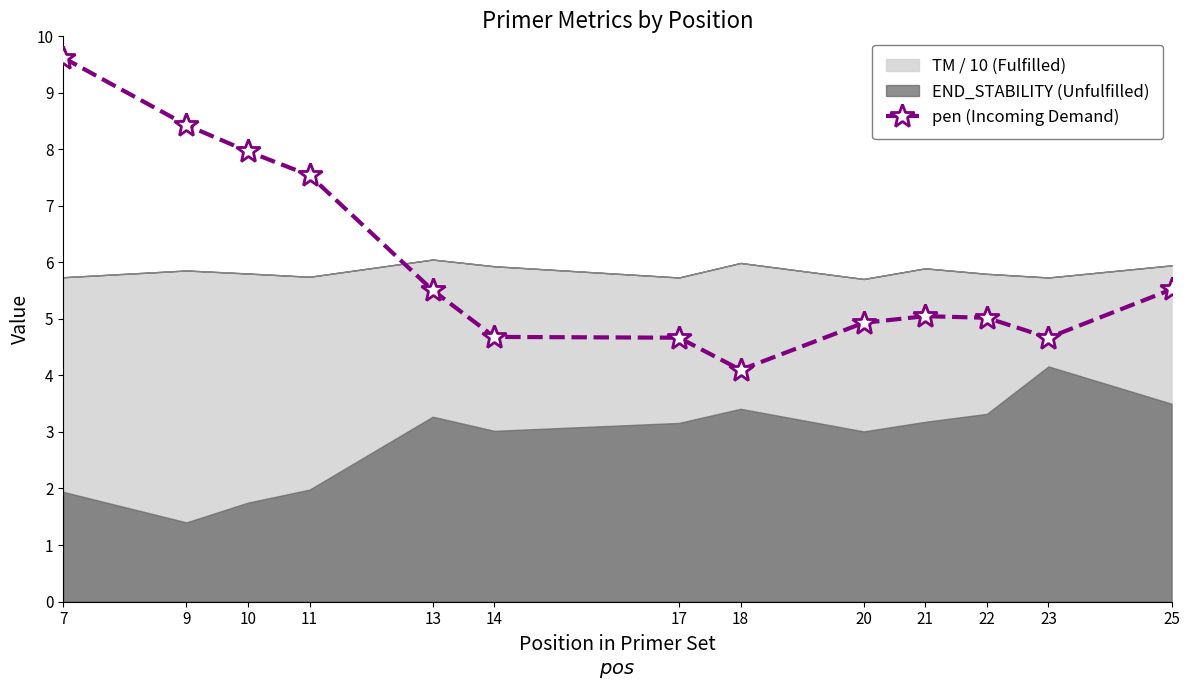

Is it true that the value at 13 is 7.3?

False